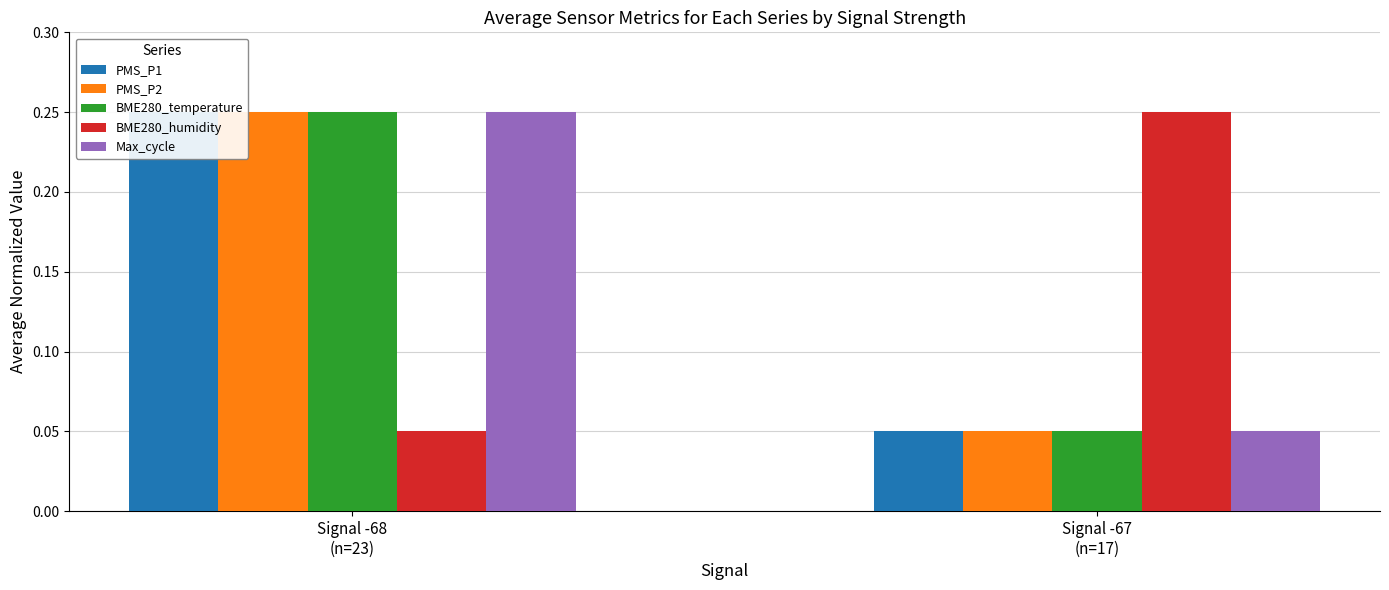

Reading left to right, extract all data points from this chart.

PMS_P1: 0.2	0.1
PMS_P2: 0.2	0.1
BME280_temperature: 0.2	0.1
BME280_humidity: 0.1	0.2
Max_cycle: 0.2	0.1